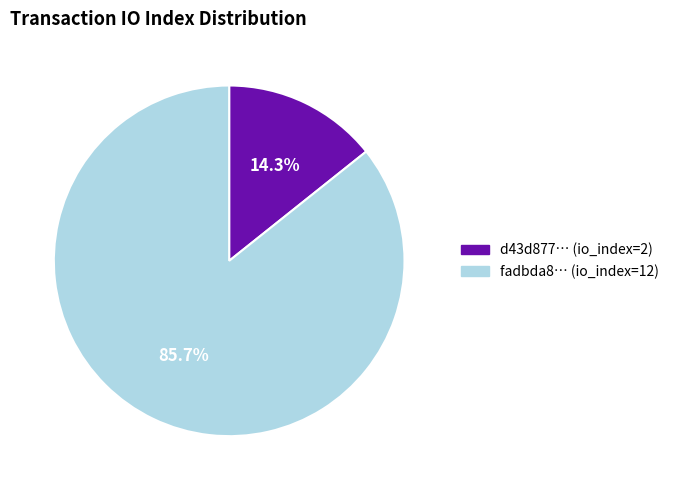

To the nearest percent, what is the average slice percentage?

50%